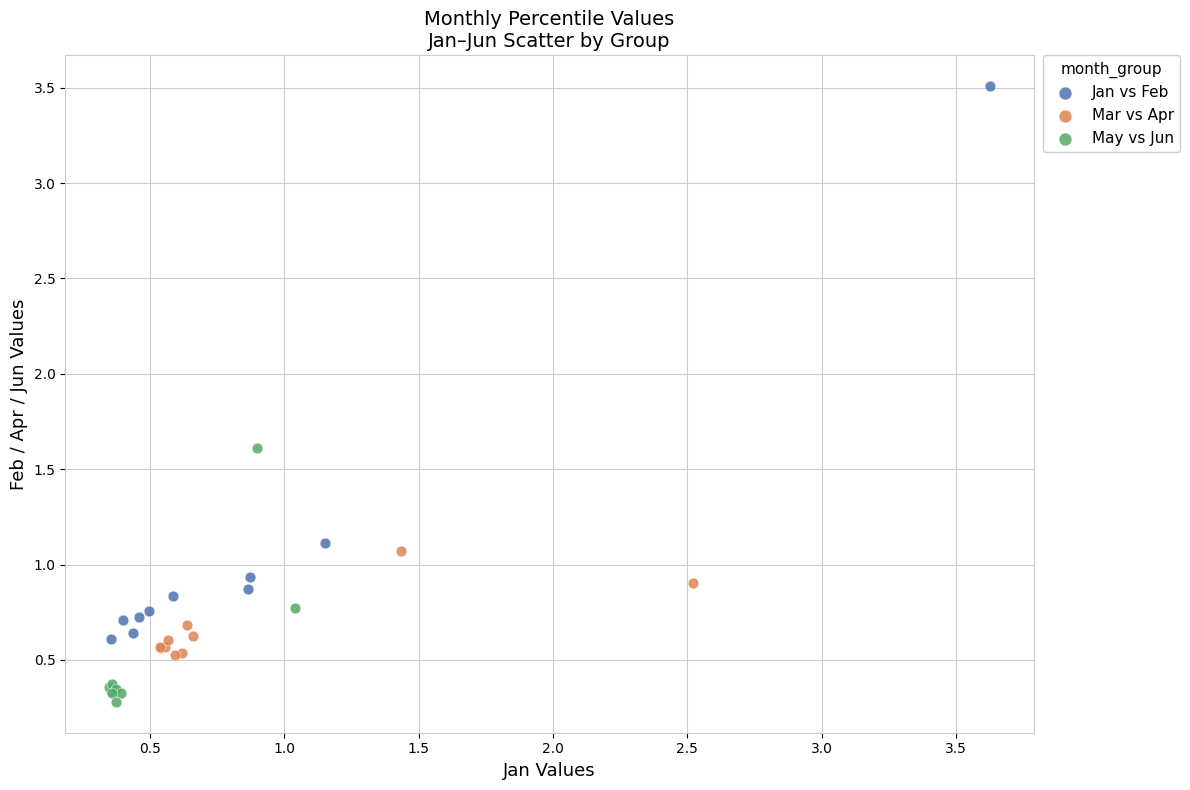

Which series contains the lowest Y value?

May vs Jun